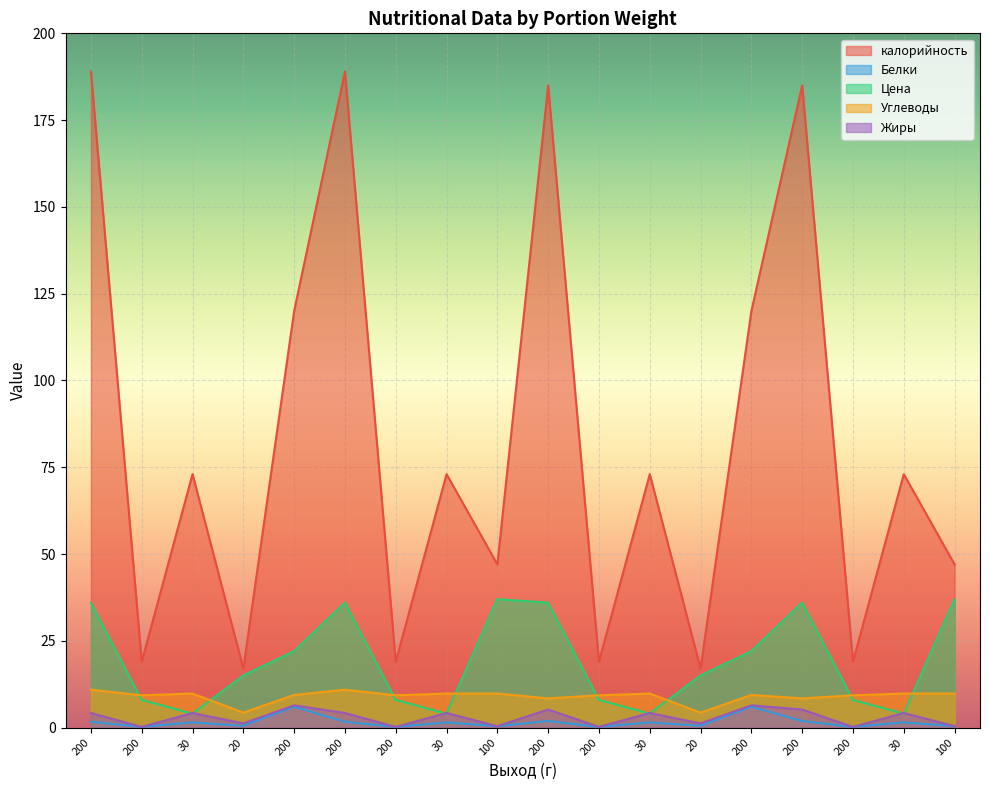

Which category has the lowest value in the калорийность series?

20